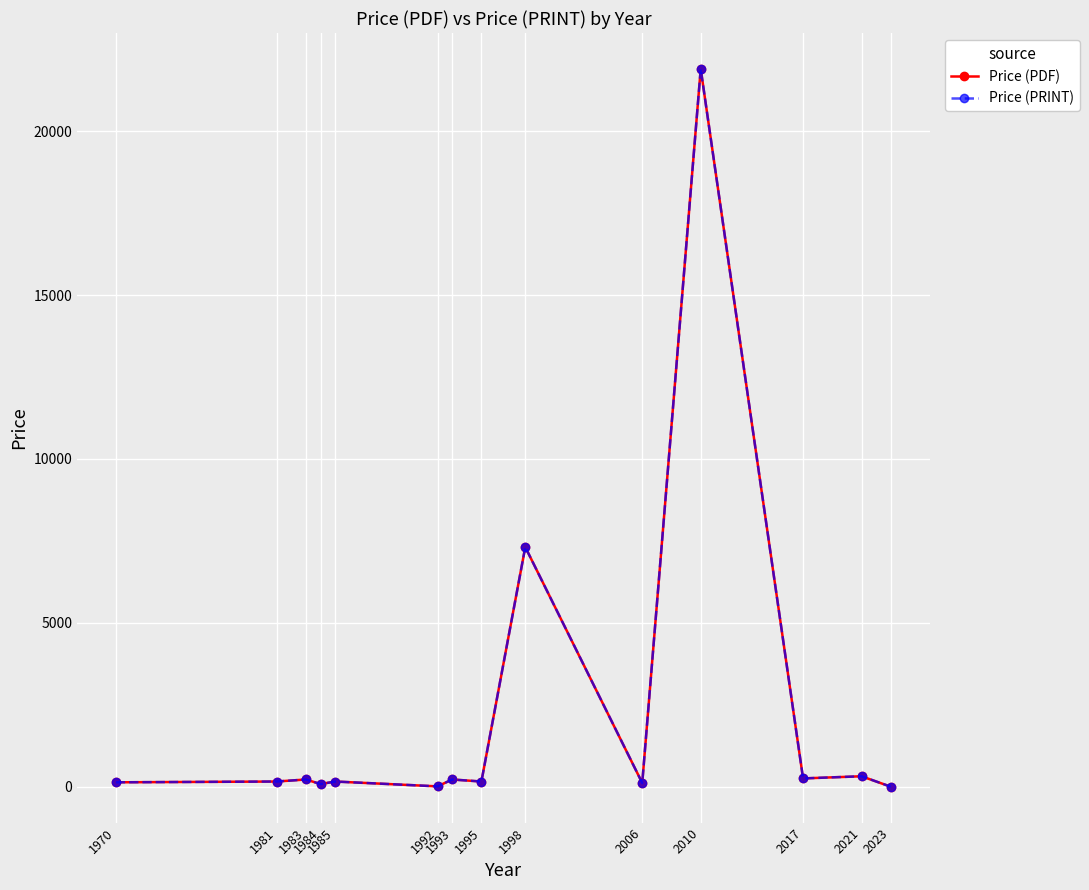

At which label does Price (PRINT) reach its minimum?

2023